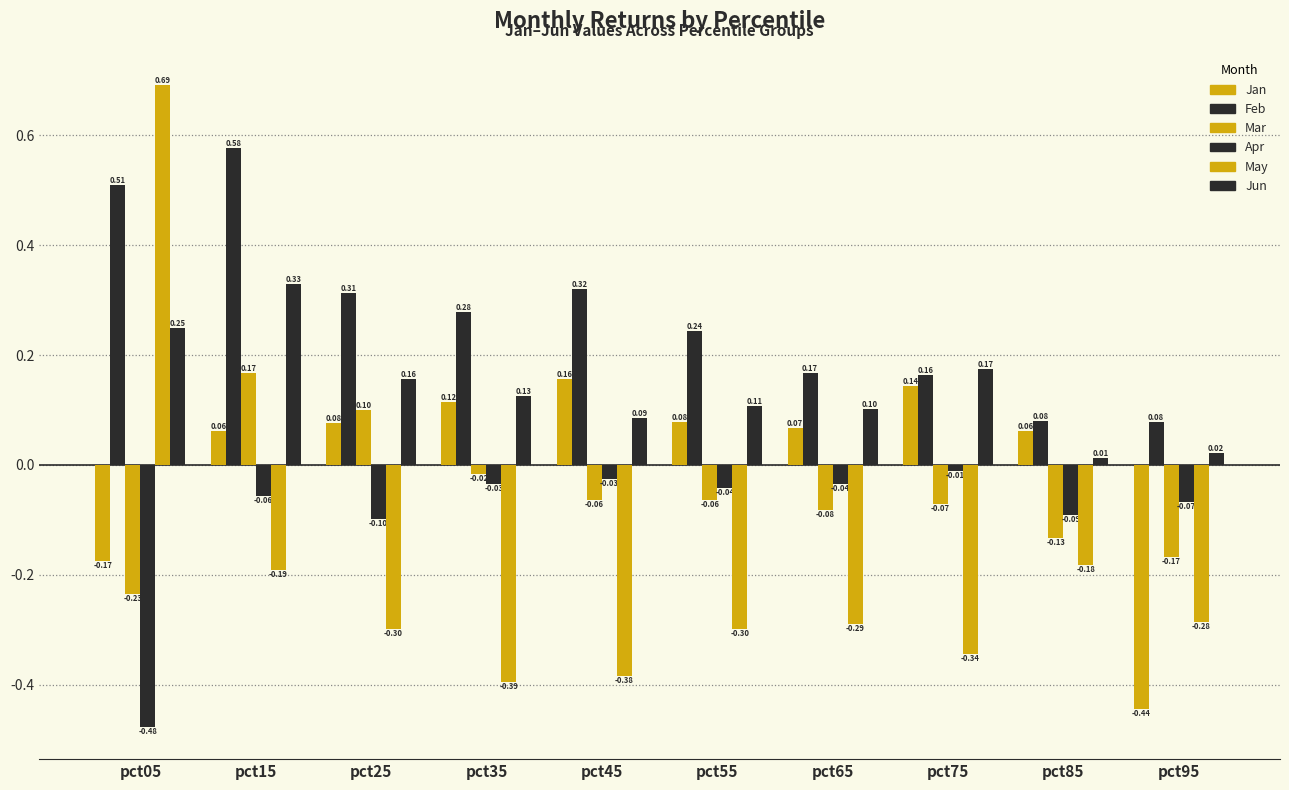

Count the number of categories in the chart.

10